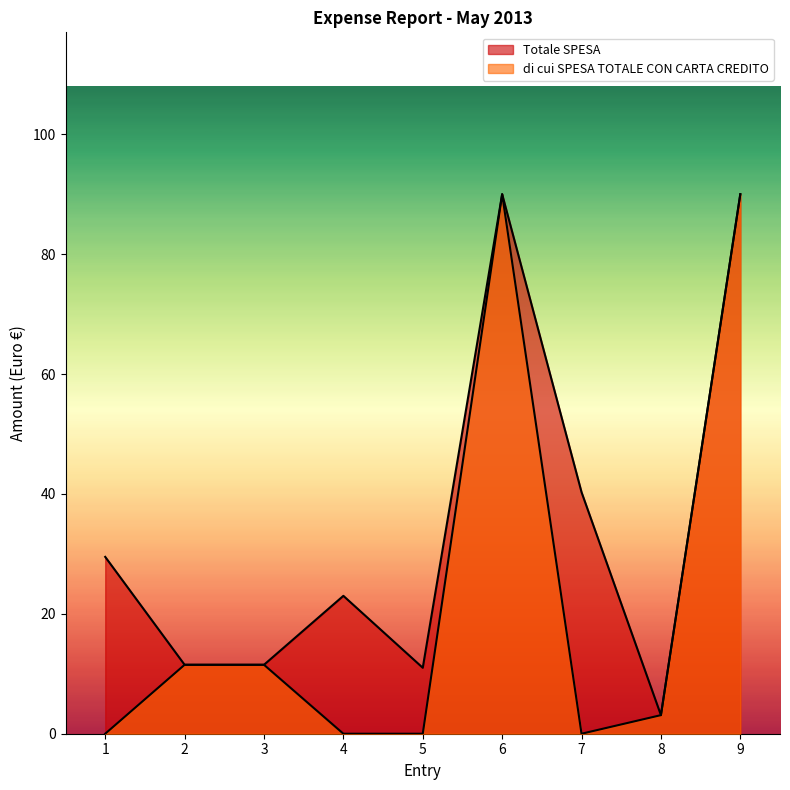

What is the difference between the second highest and minimum values in the di cui SPESA TOTALE CON CARTA CREDITO series?

90.0